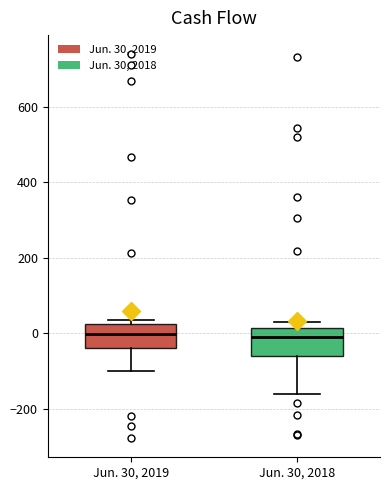

Reading left to right, read every box against the y-axis: the position of its median line, the range the box covers, and the ends of its whiskers. The values are not printed on the chart, so give them approximately, as read against the axis.

Jun. 30, 2019: median 0, box -40 to 20, whiskers -100 to 40
Jun. 30, 2018: median 0, box -60 to 20, whiskers -160 to 40